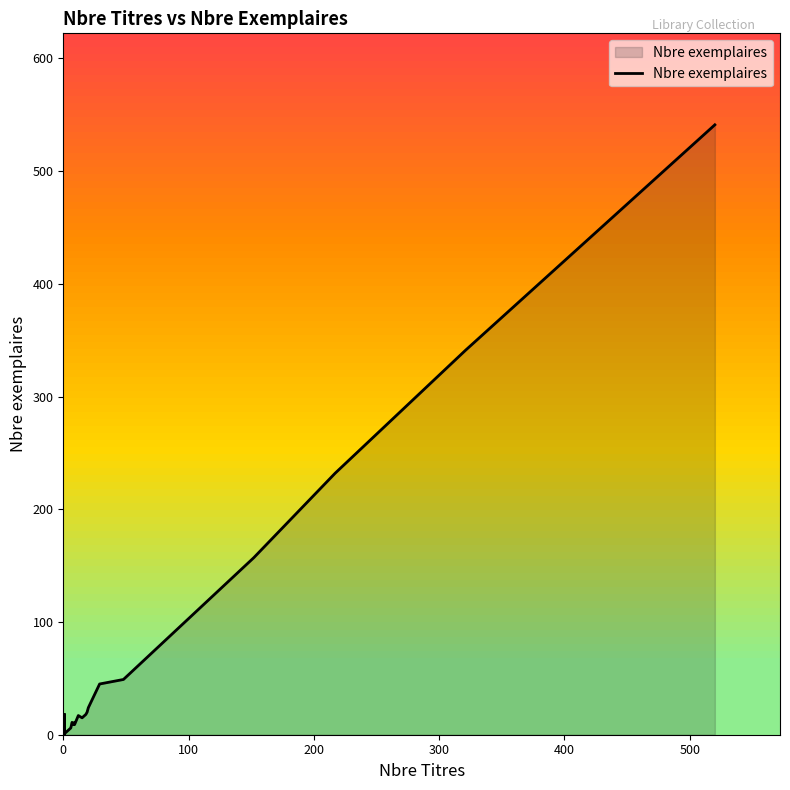

Is it true that the value at 19 is 5?

False